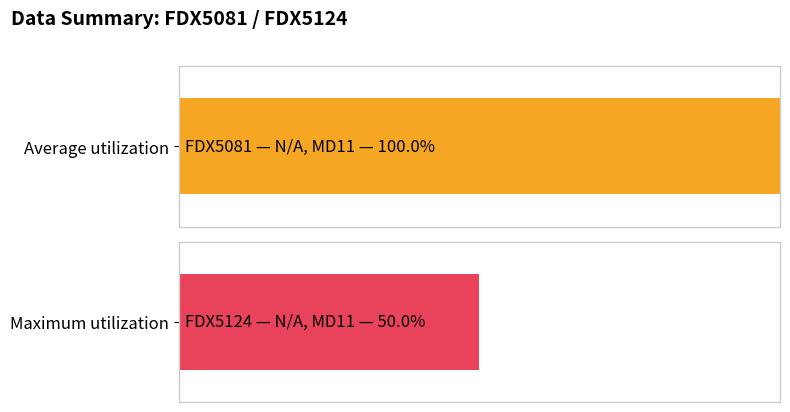

True or false: FDX5081 has a value of 2 at MD11.

False